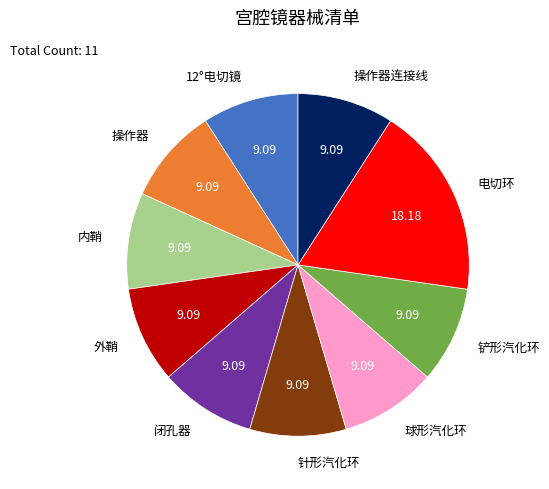

Combined, do 针形汽化环 and 操作器 account for over 50%?

No